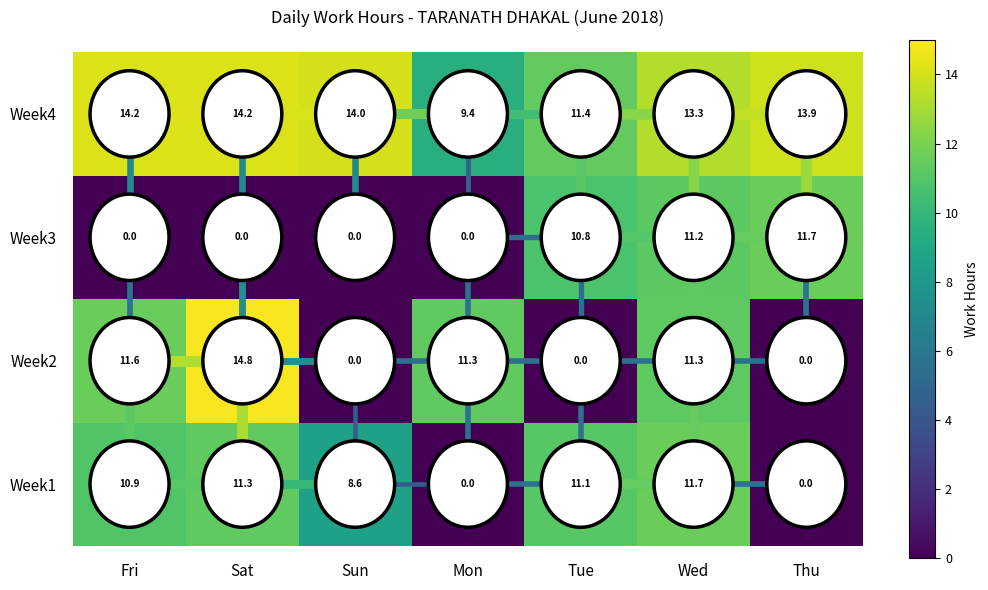

Which category has the highest value across all series?

Sat